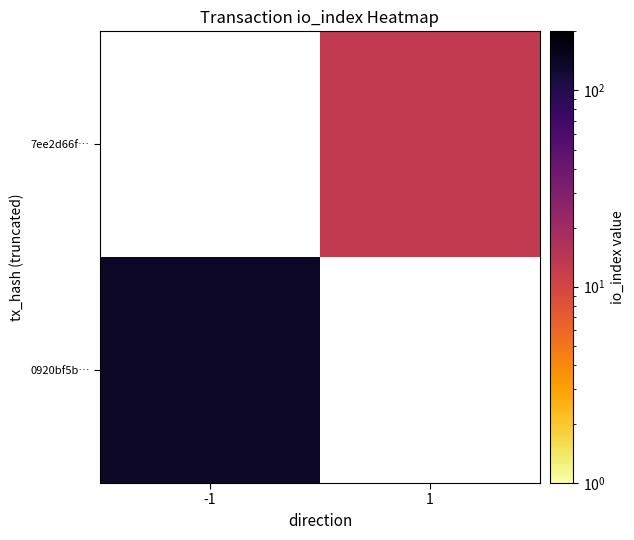

How many categories are shown in the chart?

2